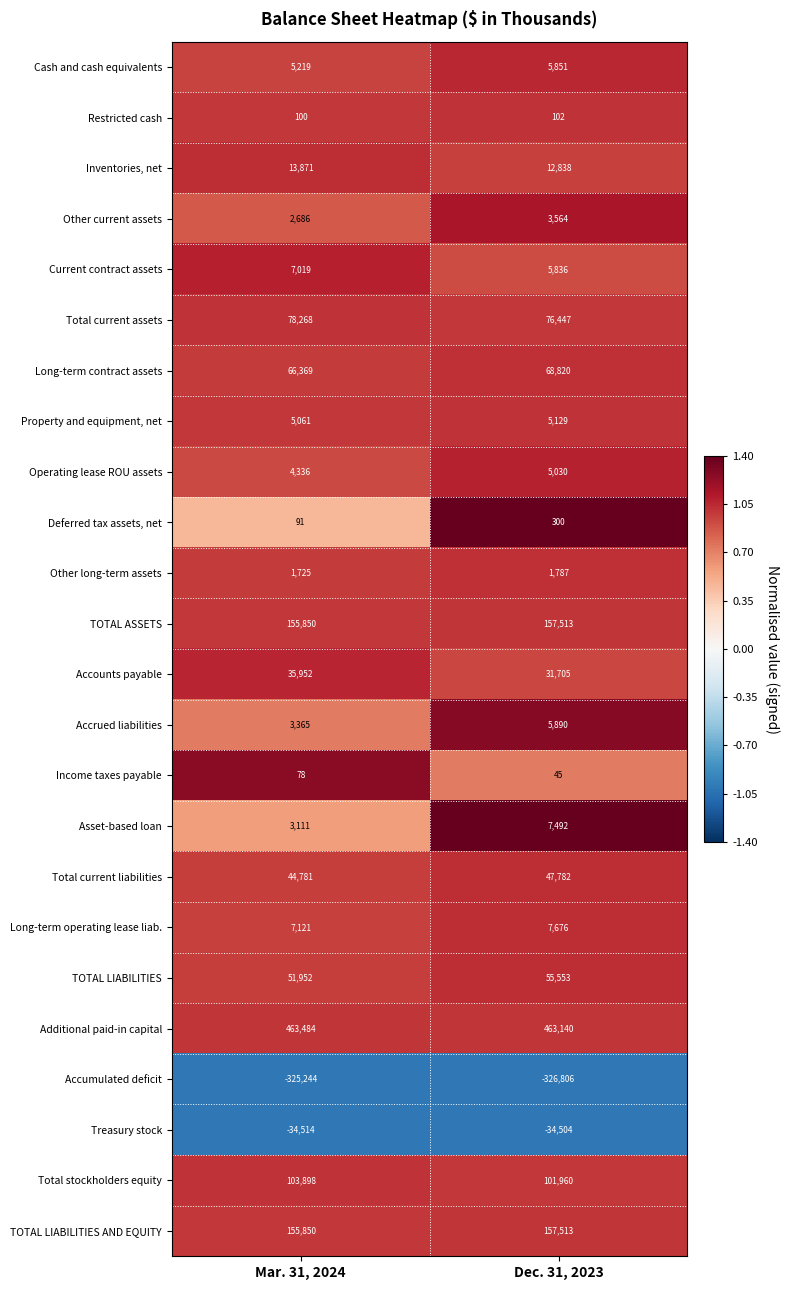

At which category is the sum across all series the highest?

Dec. 31, 2023